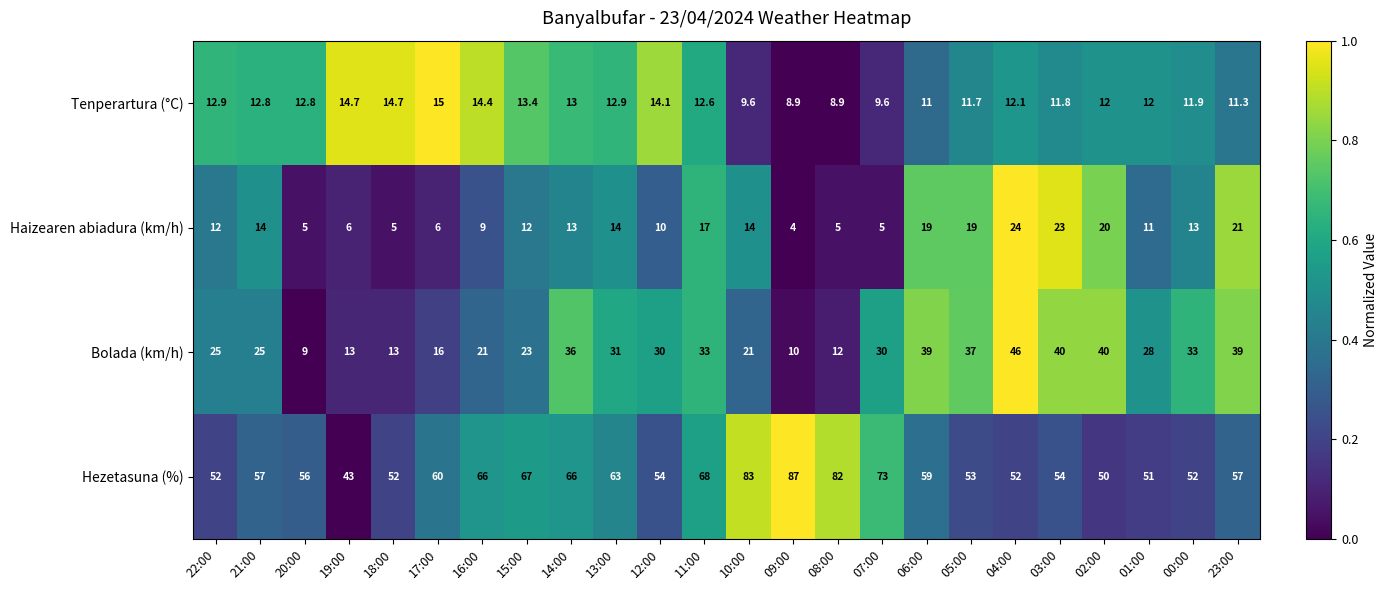

Is it true that Bolada (km/h) equals 6.9 at 08:00?

False